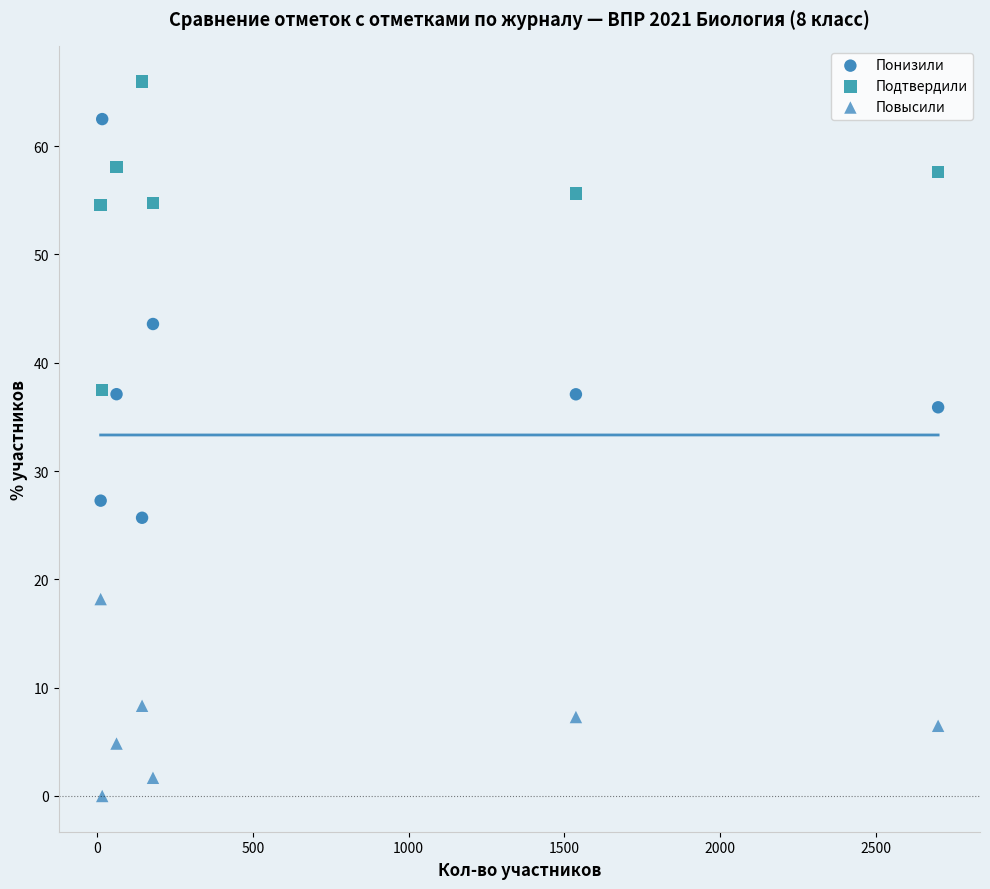

Which series contains the lowest Y value?

Повысили